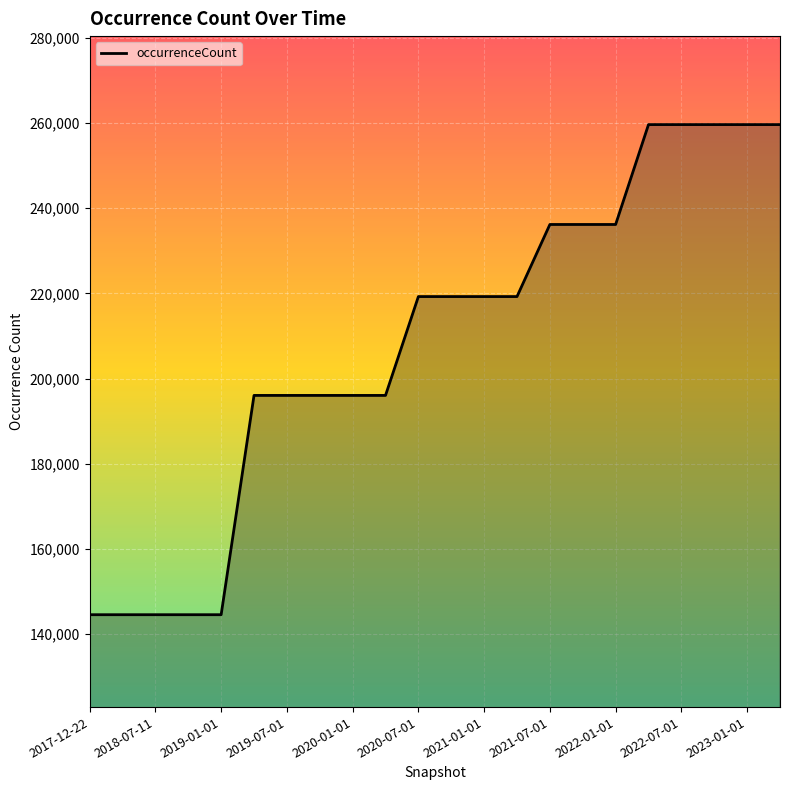

What is the difference between the maximum and minimum values?

115042